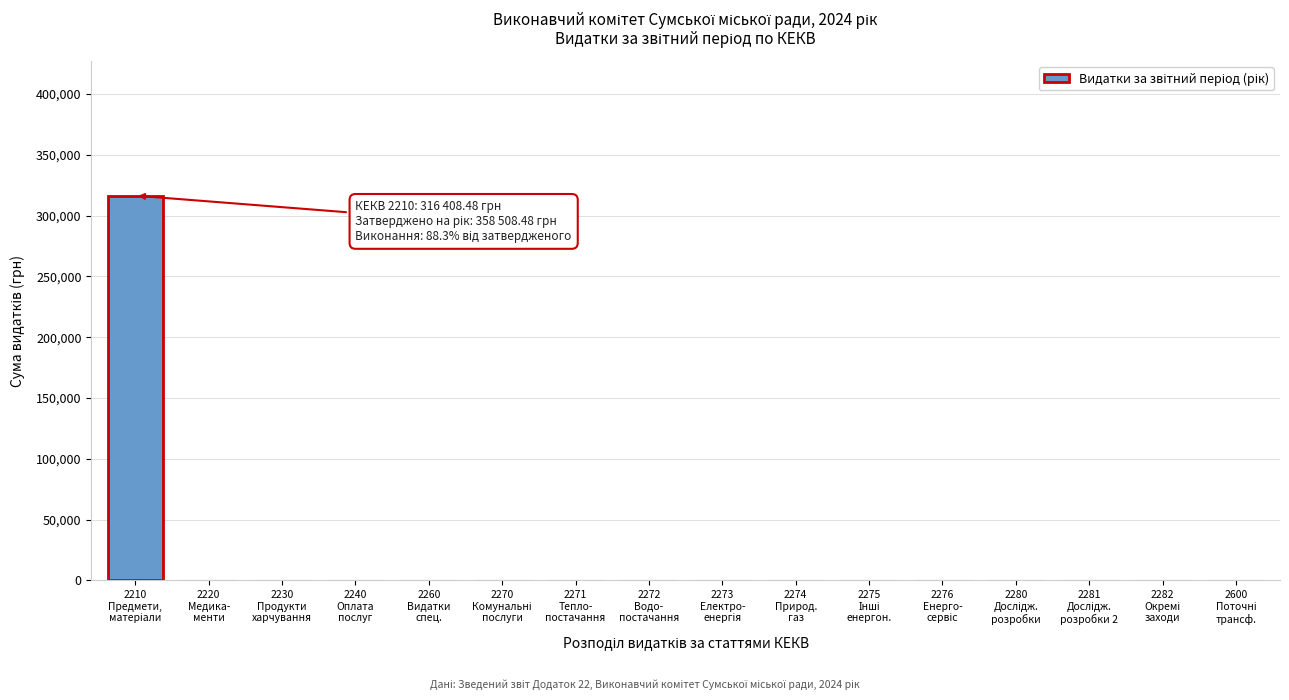

What is the greatest value displayed?

316408.5